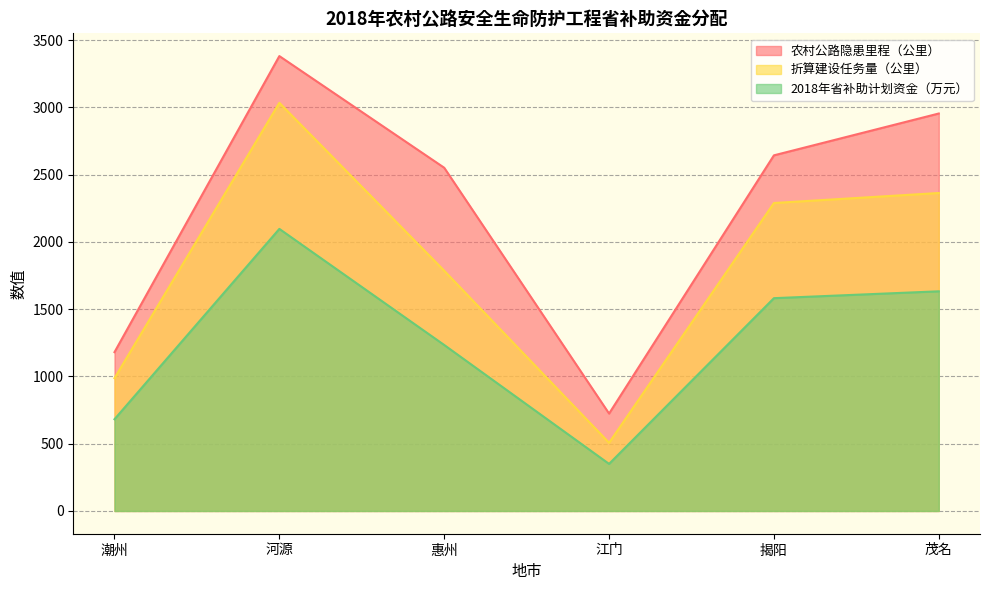

List the series in order of their peak value, lowest first.

2018年省补助计划资金（万元）, 折算建设任务量（公里）, 农村公路隐患里程（公里）